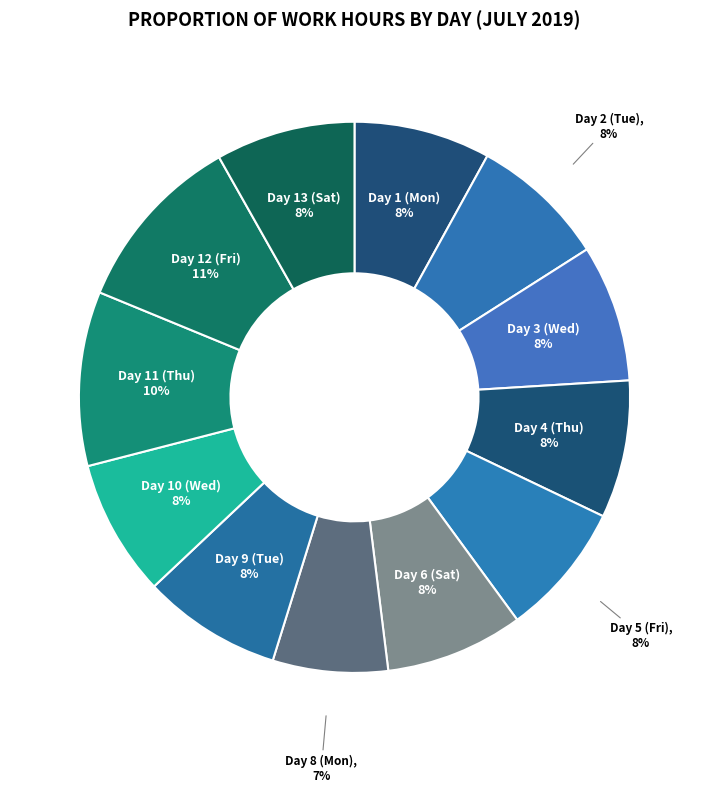

Count the number of slices in the pie.

12